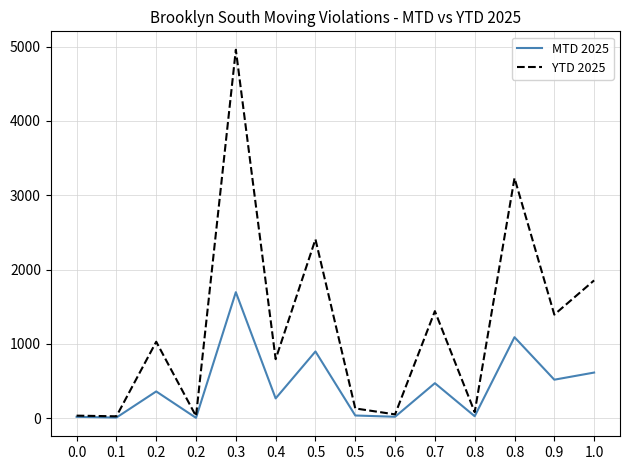

How many lines are shown in the chart?

2